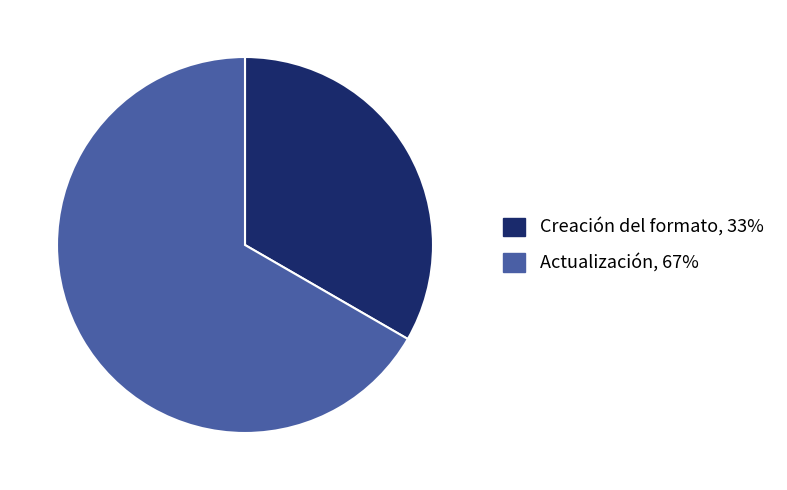

Combined, do Creación del formato and Actualización account for over 50%?

Yes